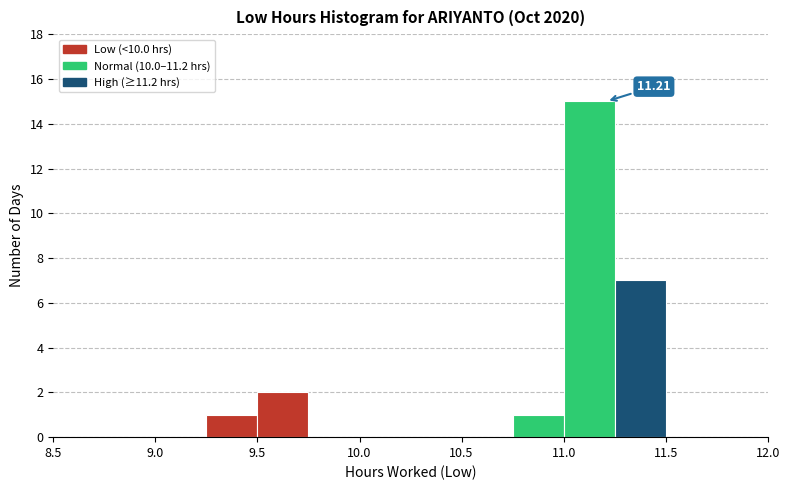

Which range on the x-axis has the tallest bar?

11.00 to 11.25